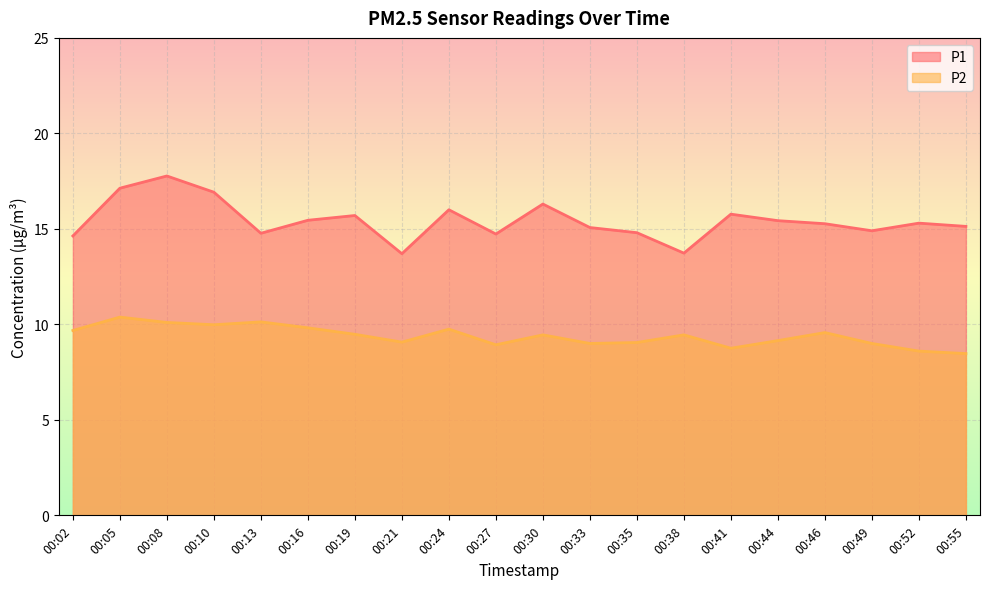

The P2 series shows 5.8 at 00:49. True or false?

False